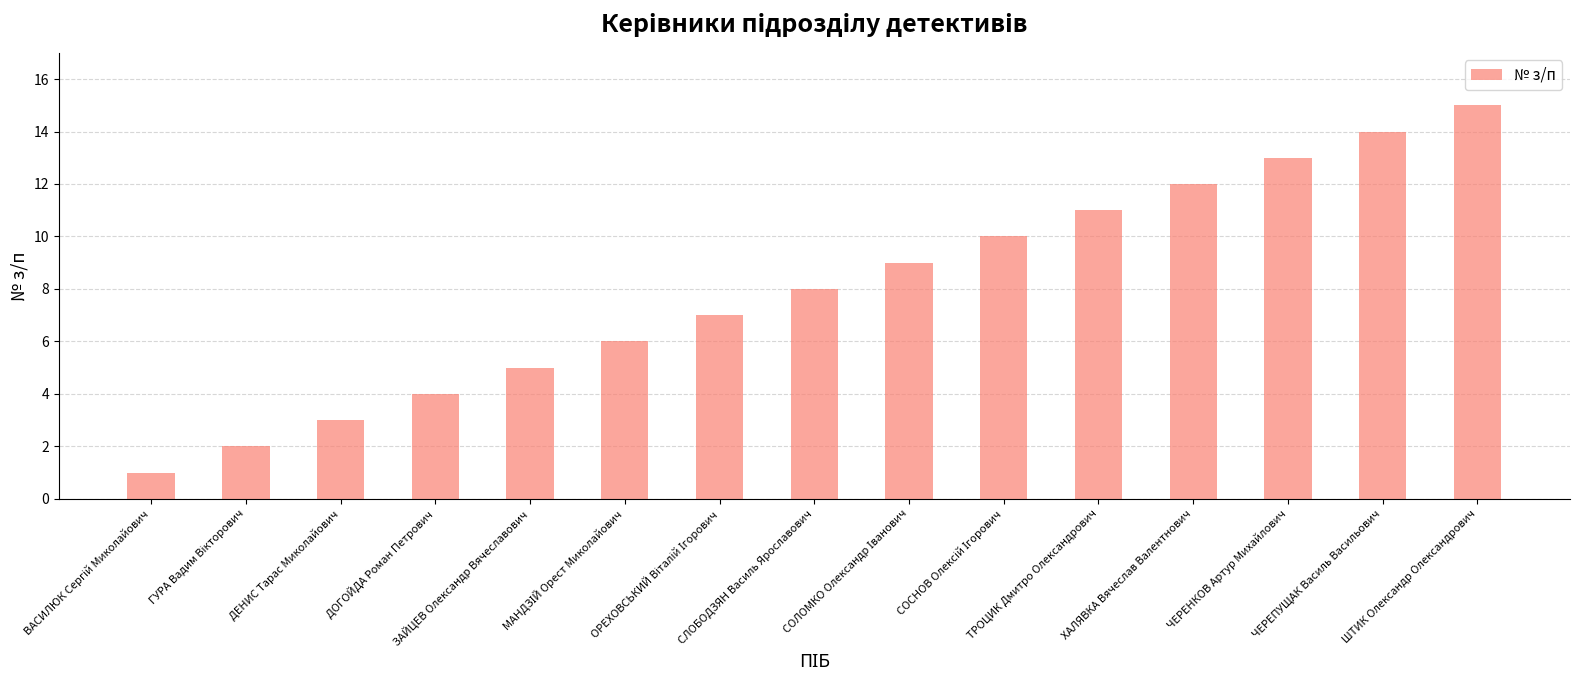

What is the average value?

8